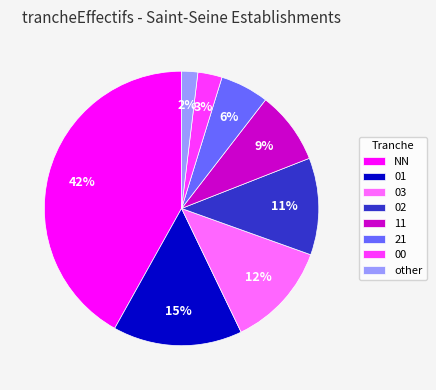

Which slice is the largest?

NN